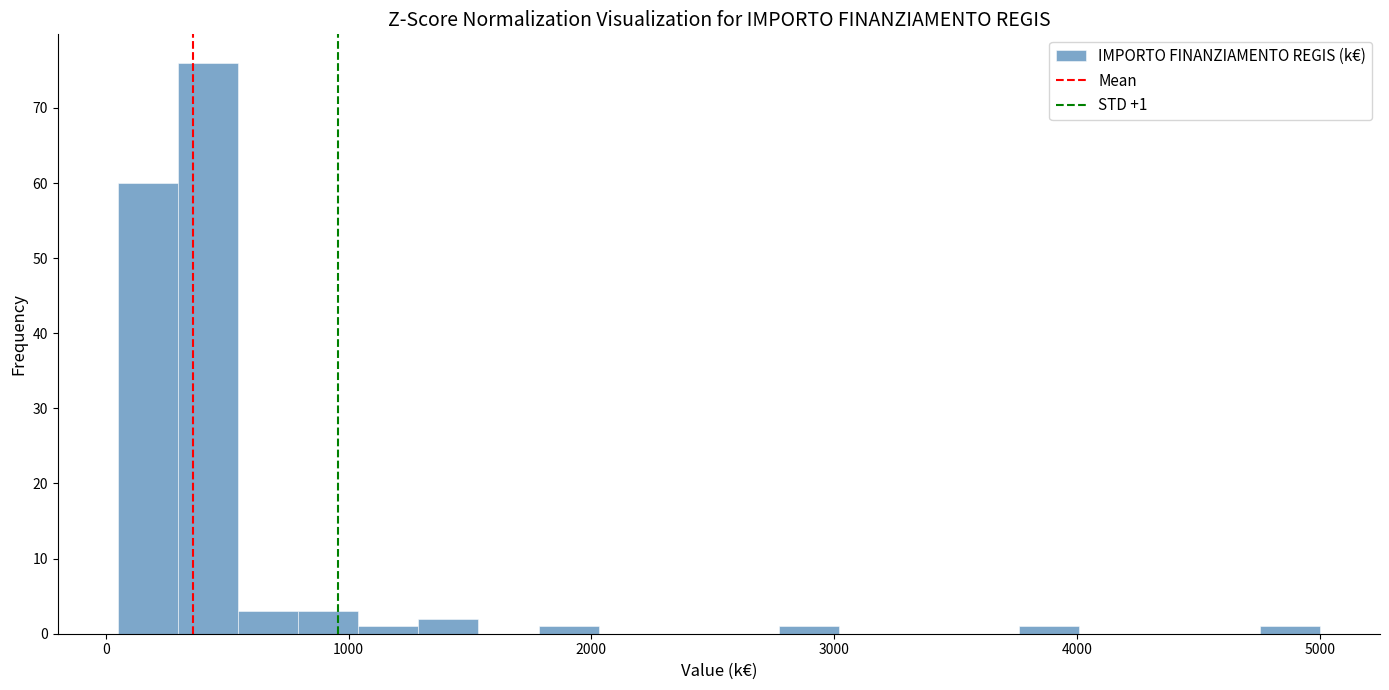

Around what value on the x-axis is the tallest bar? Give the approximate position of its centre, as read against the axis.

400